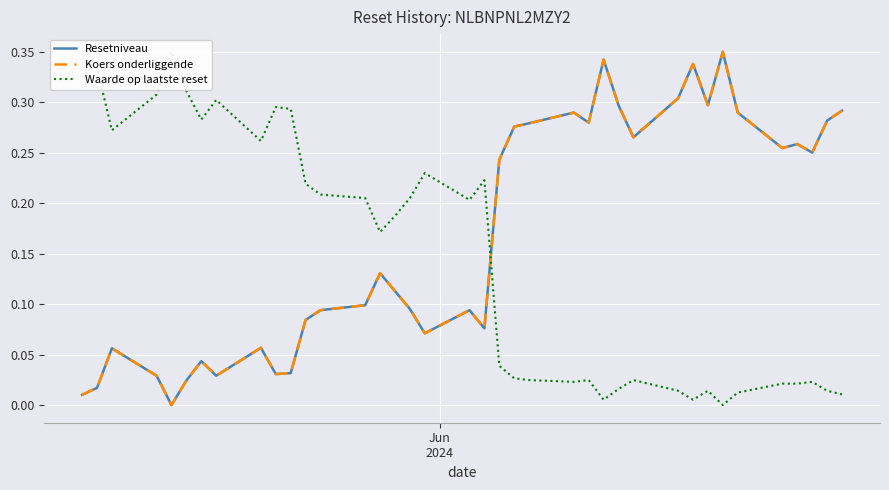

How many categories are shown in the chart?

38